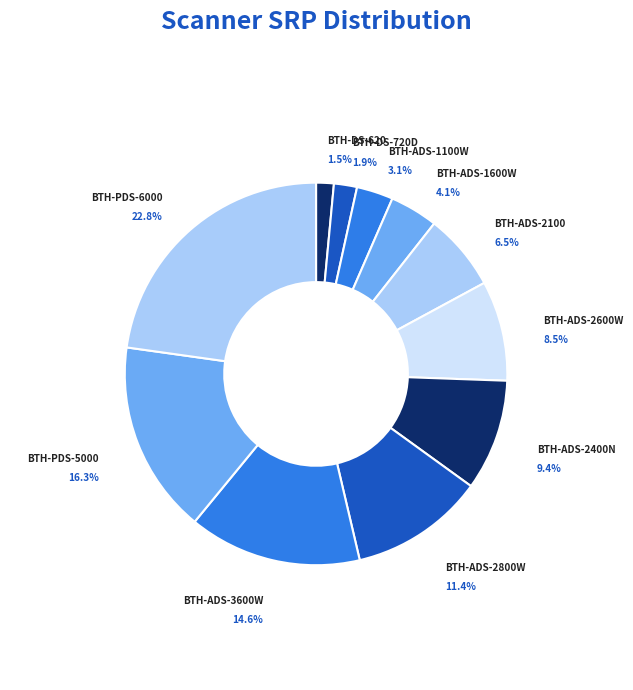

Is there a majority slice in this chart?

No